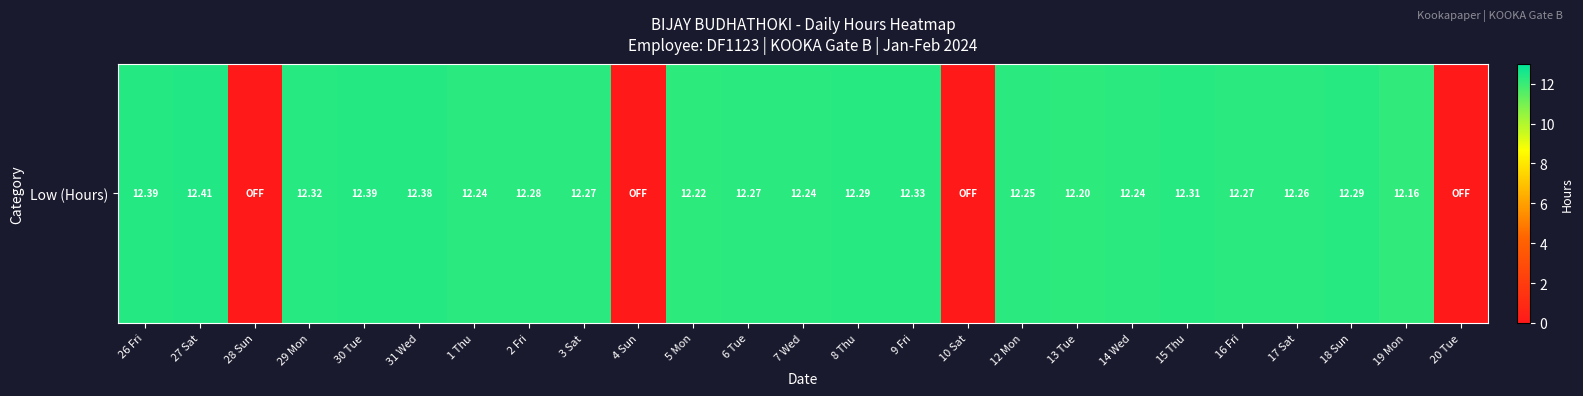

Is it true that the value at 4 Sun is 6.3?

False